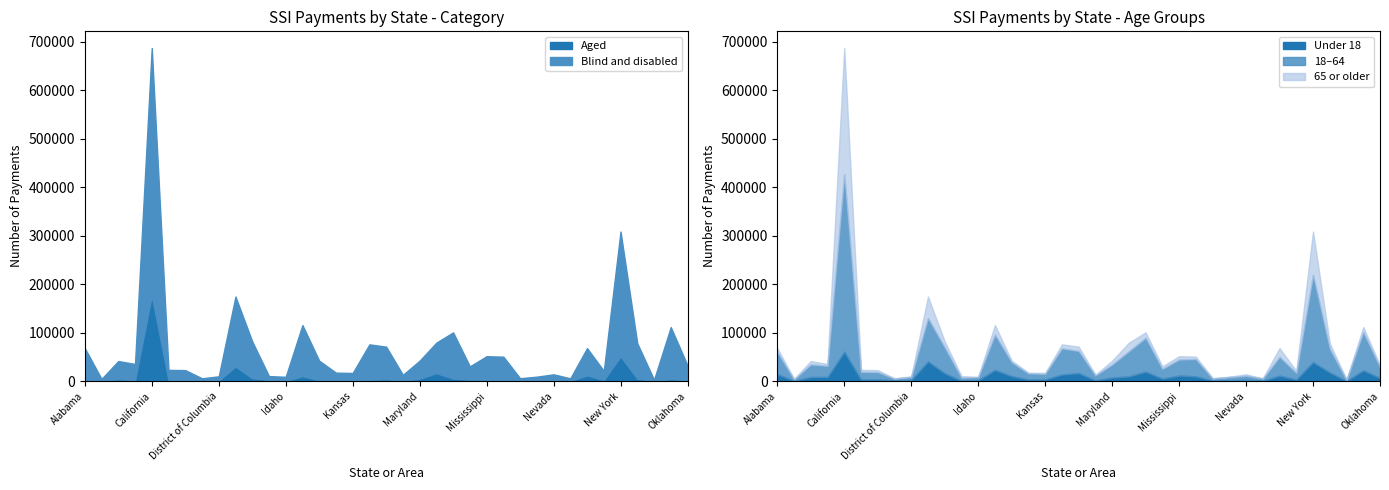

What value does the Under 18 series have at Missouri, to the nearest 50?

10000